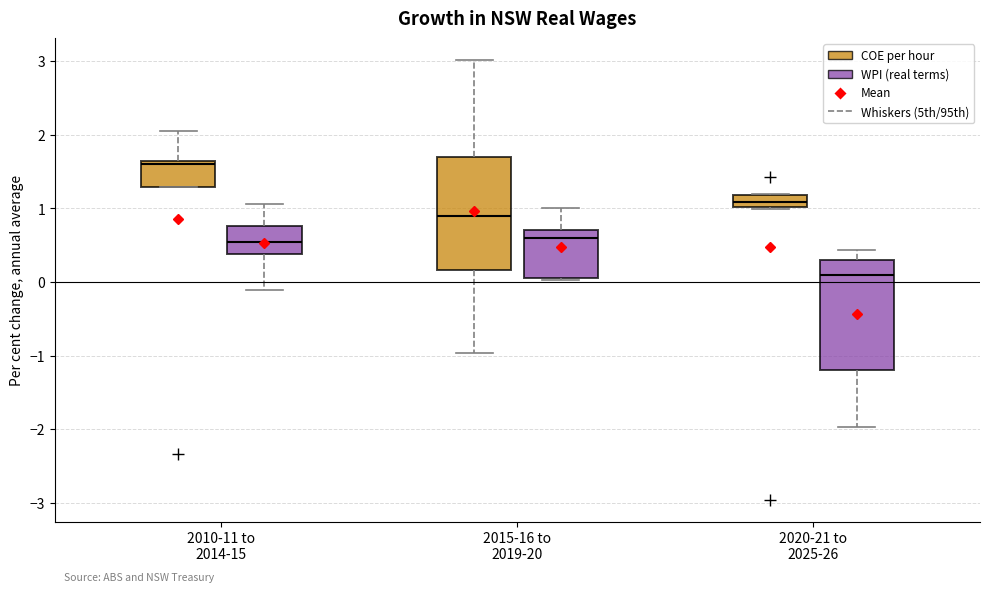

Reading left to right, transcribe this box plot: for each box, give where its median line is, the range the box spans, and where its two whiskers end, as read against the y-axis. The values are not printed on the chart, so give them approximately, as read against the axis.

2010-11 to 2014-15 (COE per hour): median 1.6 (just below the box's upper edge), box 1.3 to 1.6, whiskers 1.3 to 2.1
2010-11 to 2014-15 (WPI (real terms)): median 0.5, box 0.4 to 0.8, whiskers -0.1 to 1.1
2015-16 to 2019-20 (COE per hour): median 0.9, box 0.2 to 1.7, whiskers -1.0 to 3.0
2015-16 to 2019-20 (WPI (real terms)): median 0.6, box 0.1 to 0.7, whiskers 0.0 to 1.0
2020-21 to 2025-26 (COE per hour): median 1.1, box 1.0 to 1.2, whiskers 1.0 to 1.2
2020-21 to 2025-26 (WPI (real terms)): median 0.1, box -1.2 to 0.3, whiskers -2.0 to 0.4